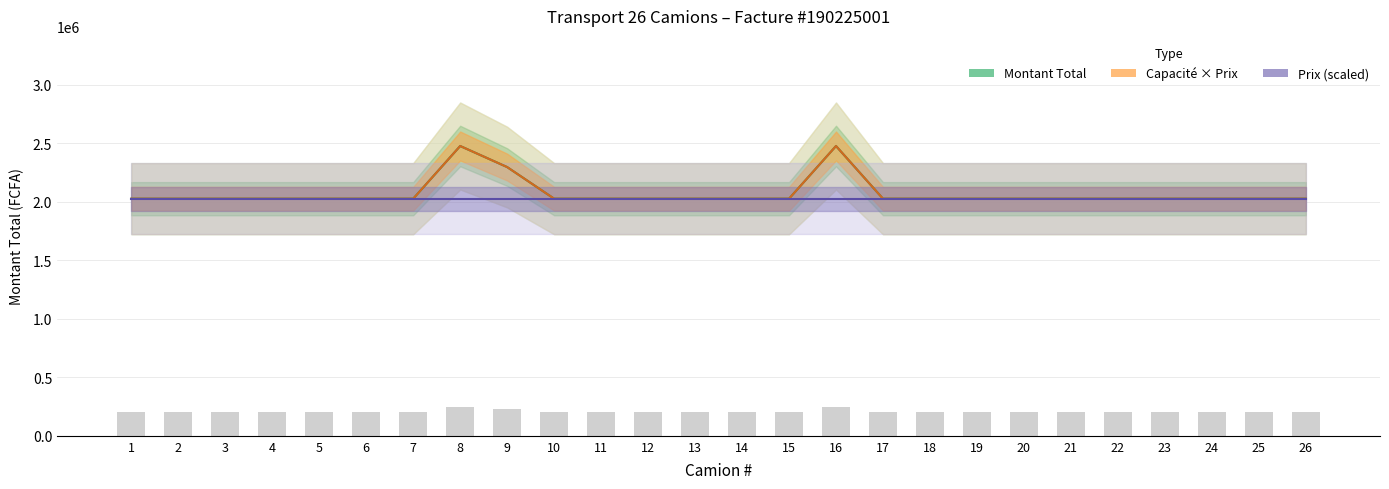

Is the value of Volume bars at 14 greater than the value of Montant Total at 7?

No